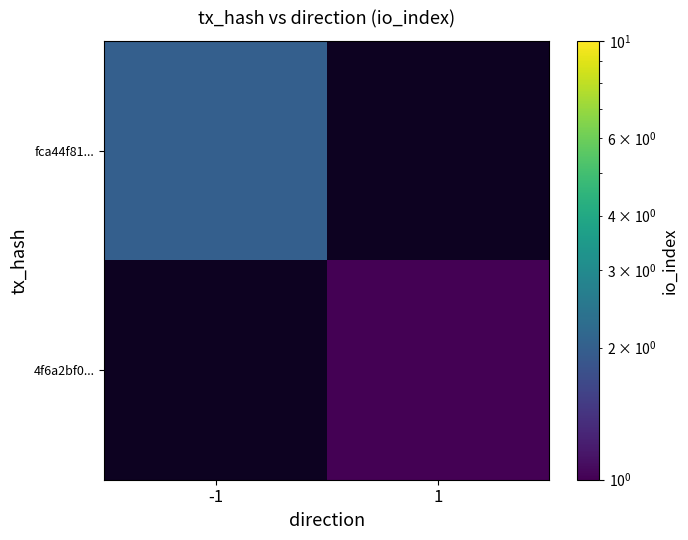

Reading left to right, transcribe all the data shown in this chart.

fca44f81...: -1=2	1=0
4f6a2bf0...: -1=0	1=1